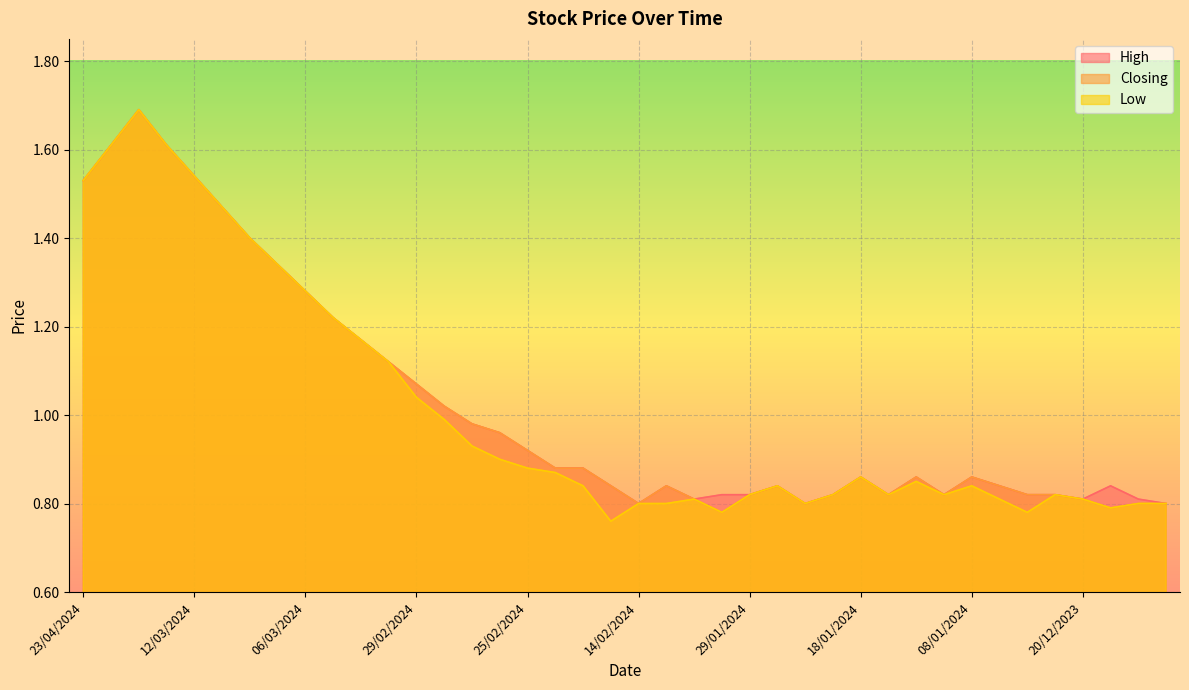

True or false: Low and High intersect in this chart.

False